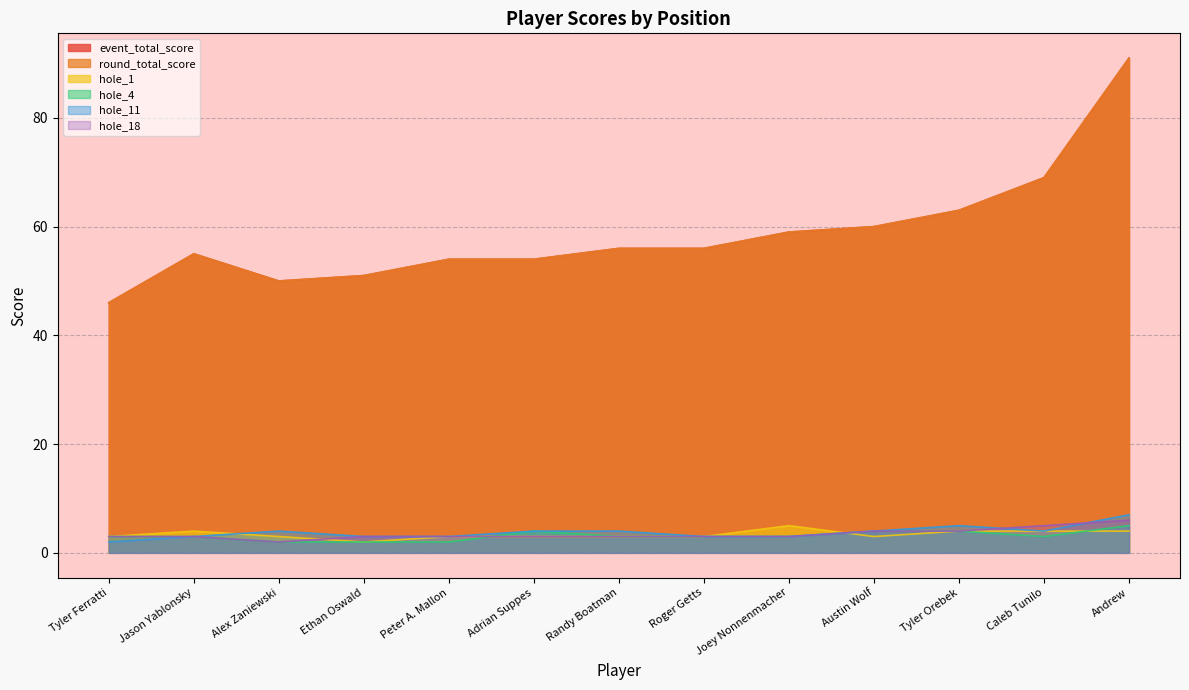

True or false: round_total_score and event_total_score cross at least once.

False